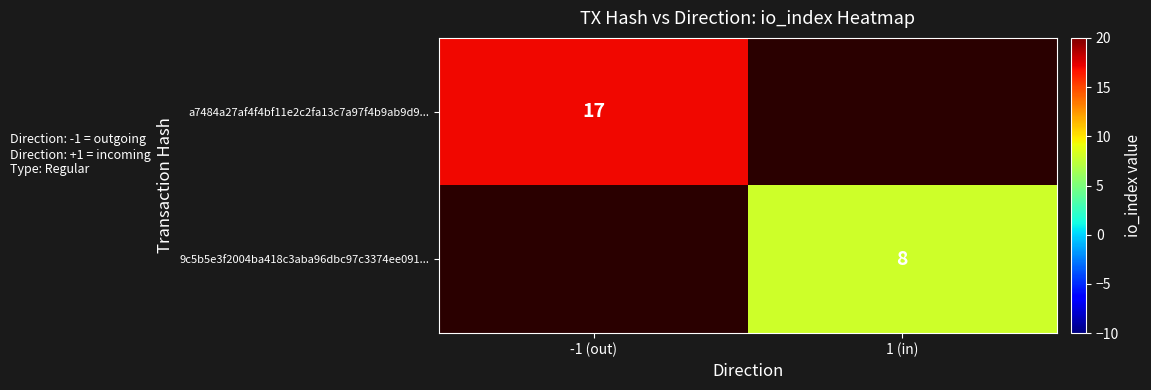

Count the number of categories in the chart.

2